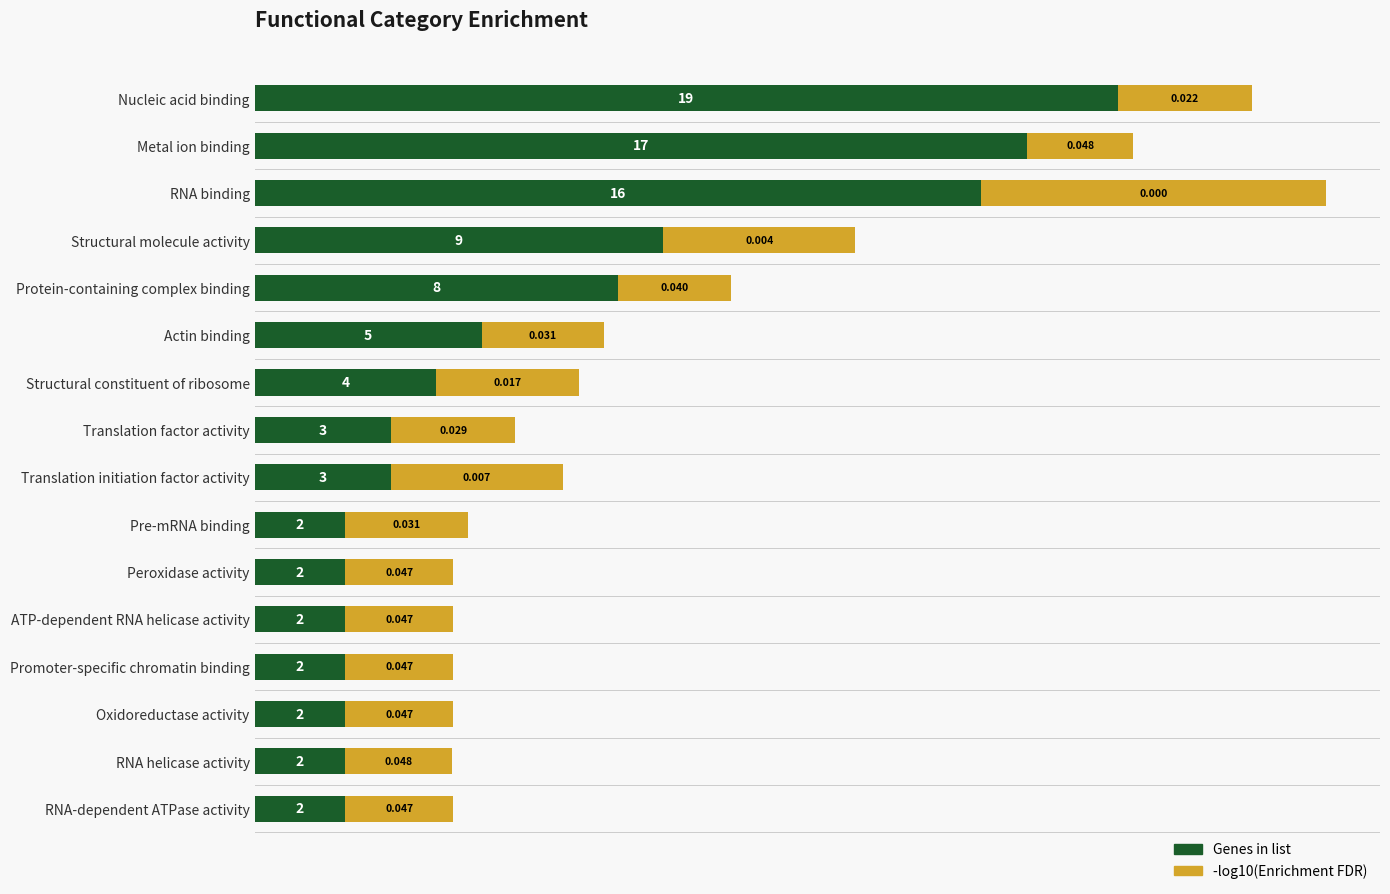

At which category is the sum across all series the highest?

RNA binding